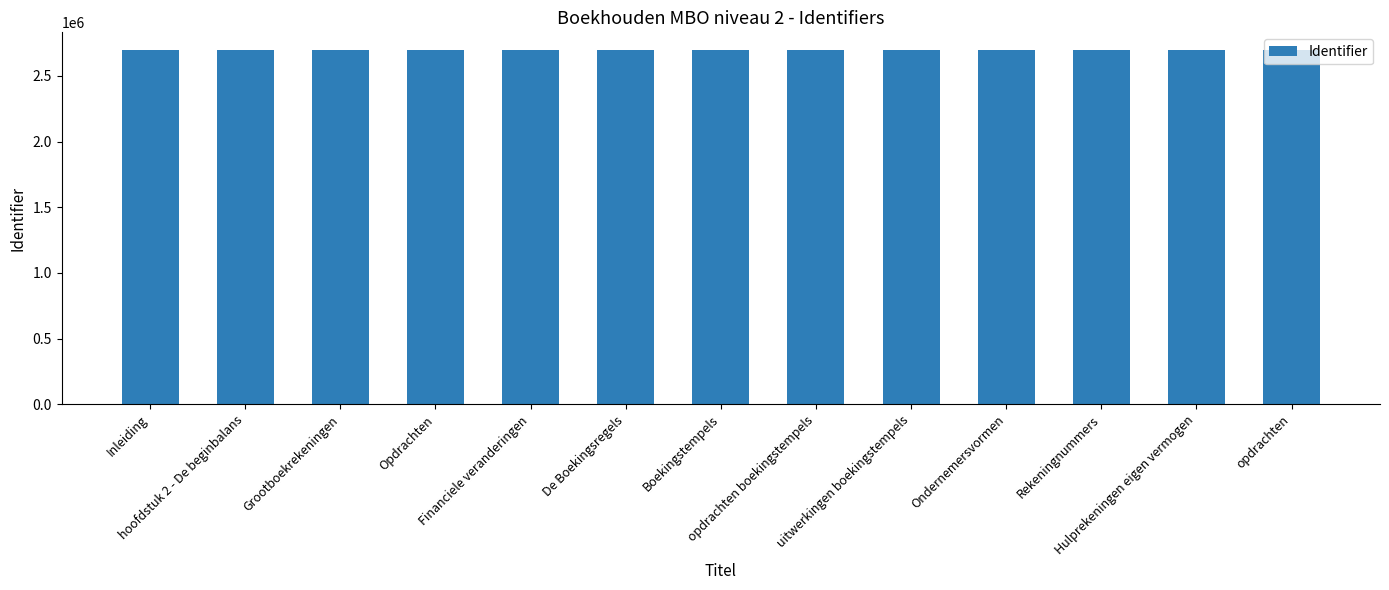

How many data points are less than 2696267?

6